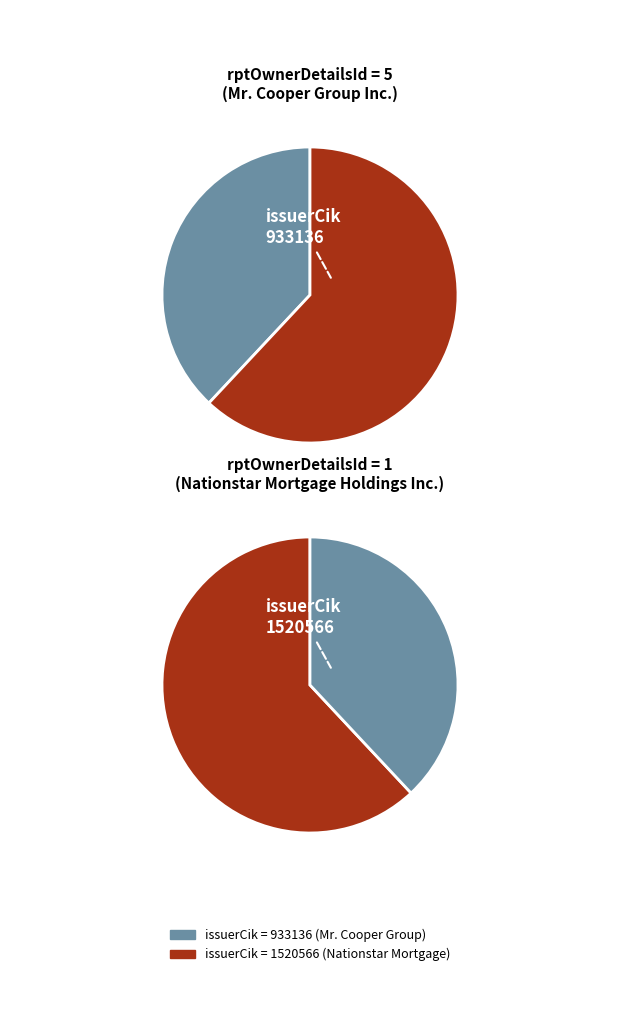

Does 1 represent more than half of the total?

Yes